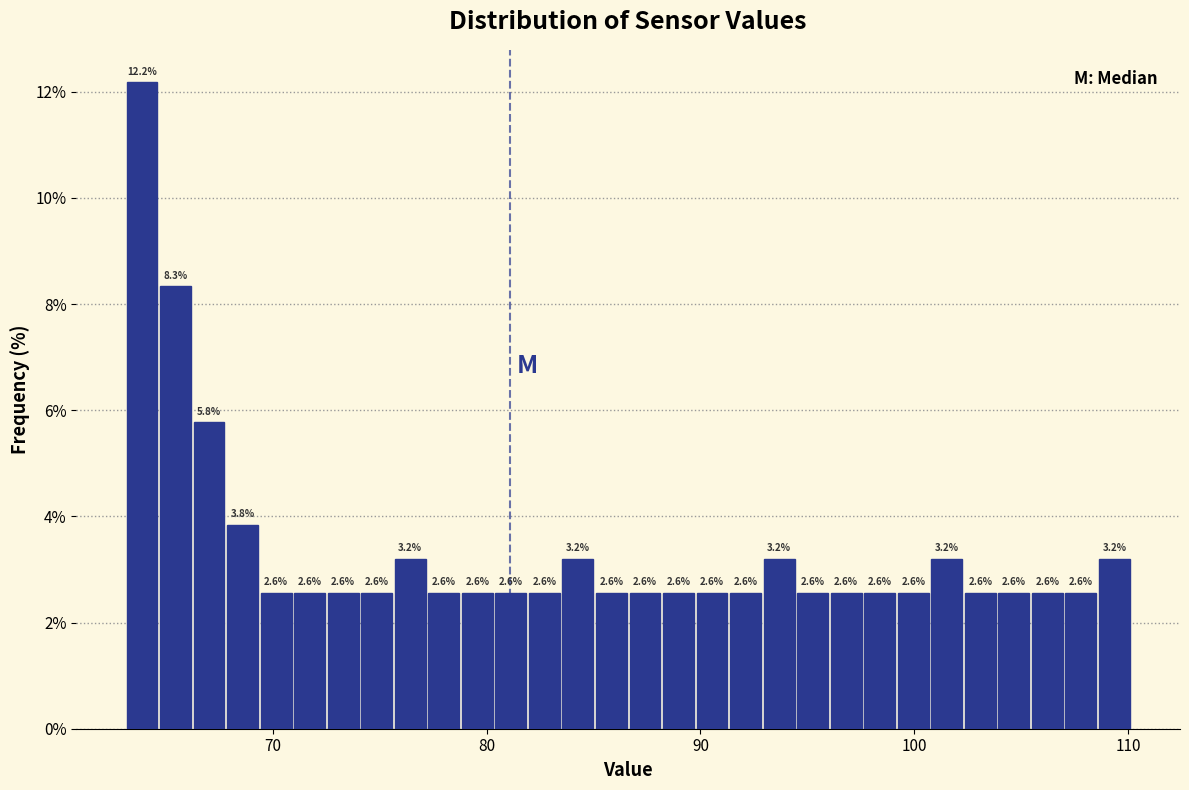

Read against the x-axis, roughly where is the centre of the tallest bar?

64